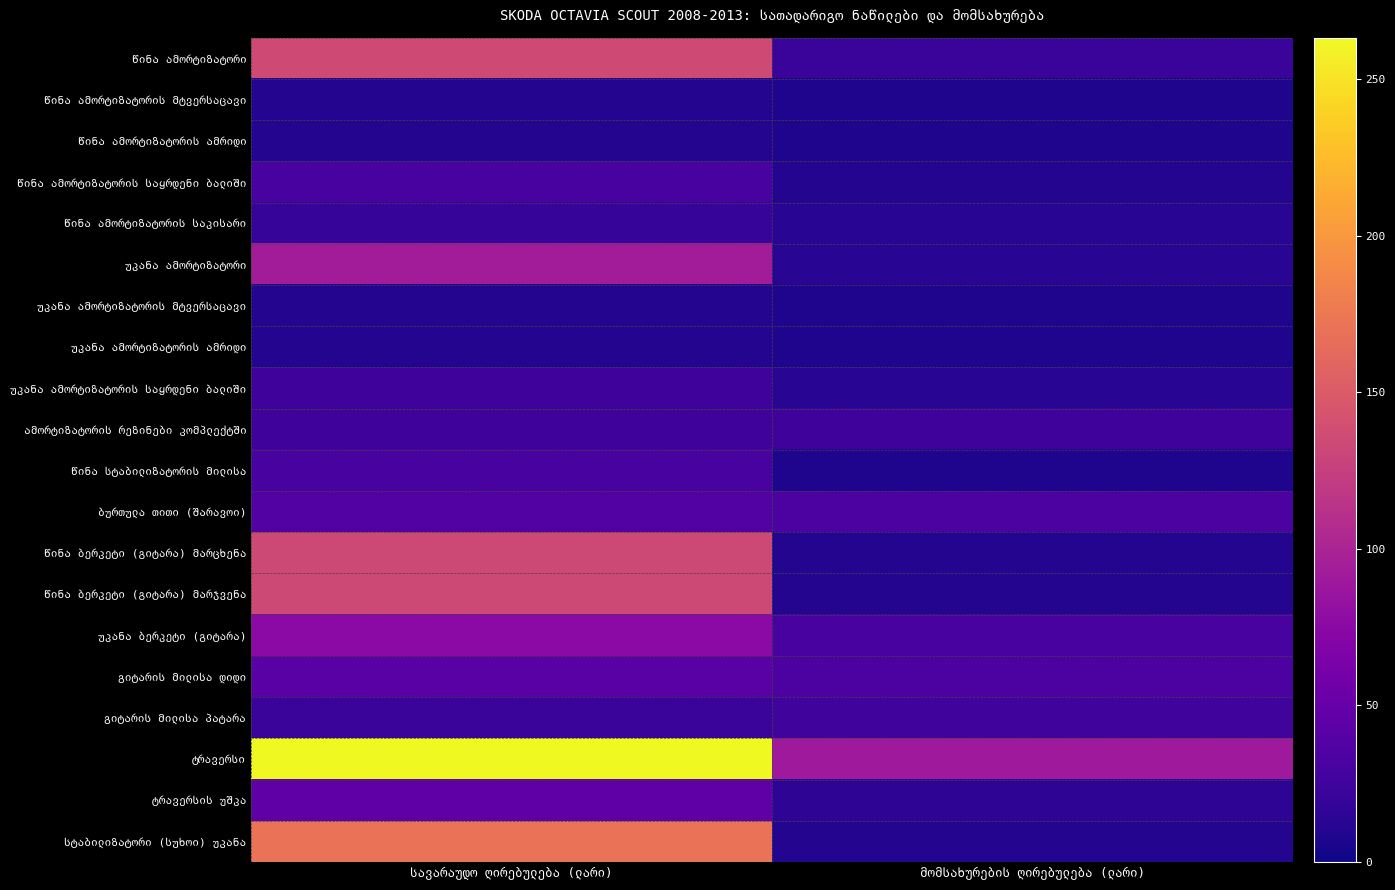

Which has a higher value, მომსახურების ღირებულება (ლარი) or სავარაუდო ღირებულება (ლარი)?

სავარაუდო ღირებულება (ლარი)